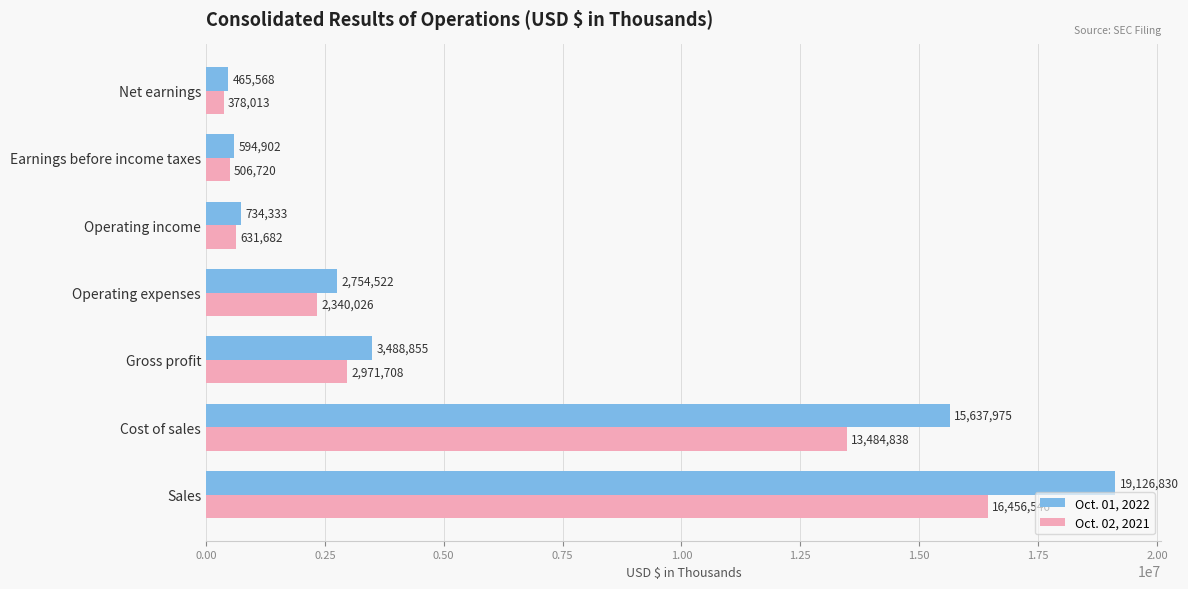

At which label is Oct. 01, 2022 closest to 9796199?

Cost of sales